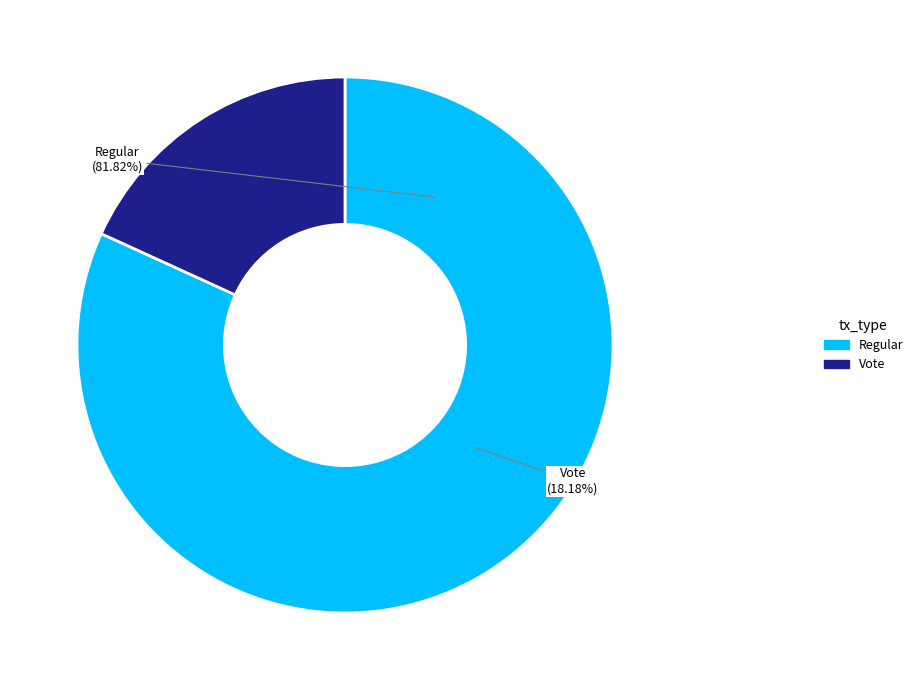

What is the majority slice?

Regular